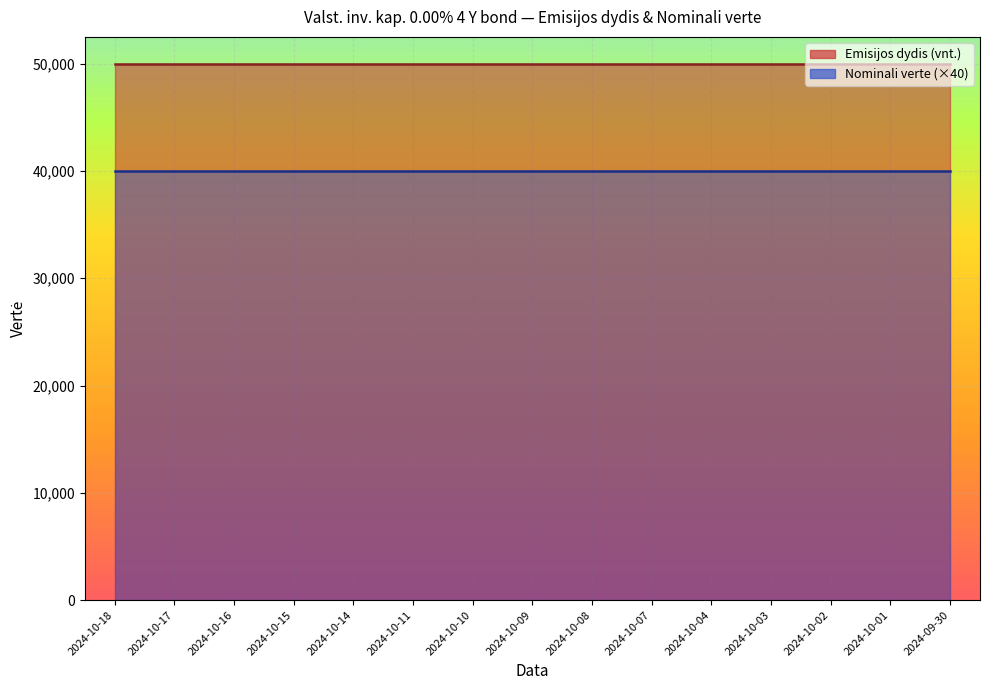

Rank the series by their average value, from lowest to highest.

Nominali verte (×40), Emisijos dydis (vnt.)